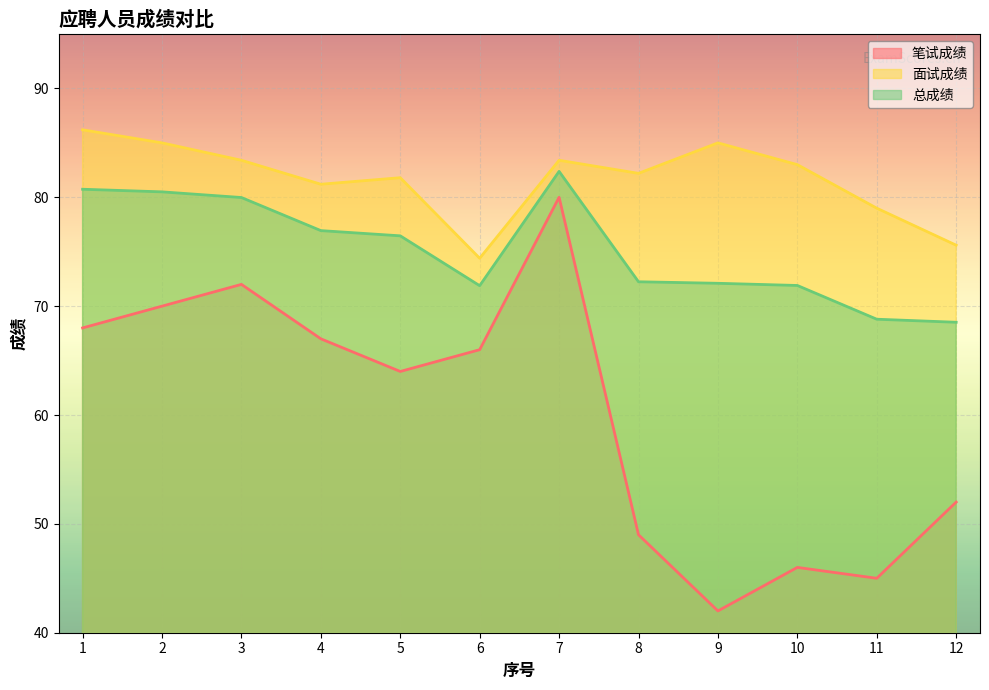

True or false: 笔试成绩 has more than 0 interior local peaks.

True